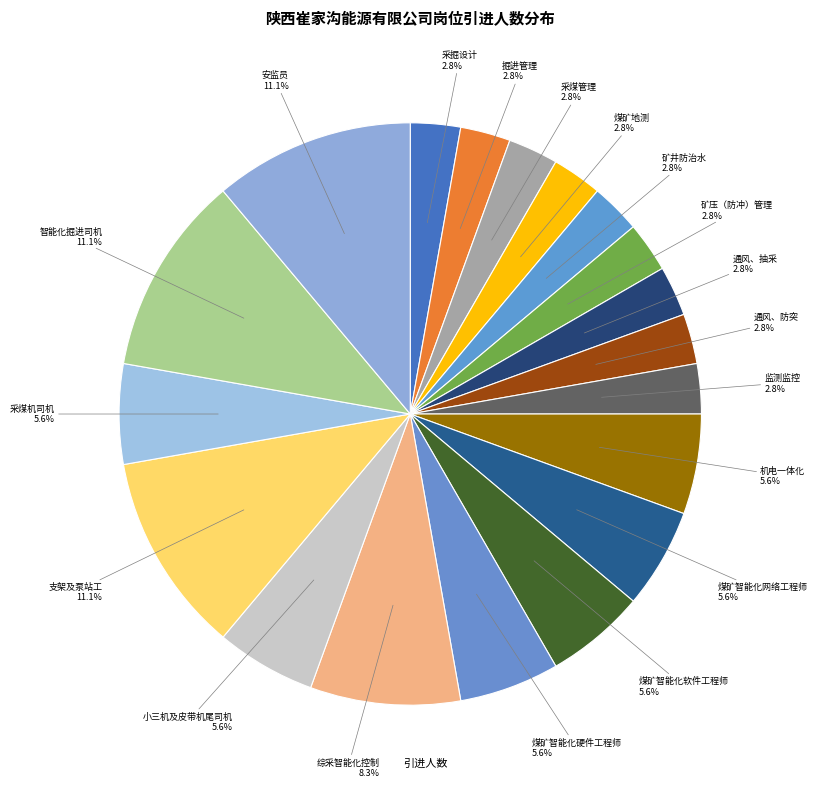

Count the number of slices in the pie.

19